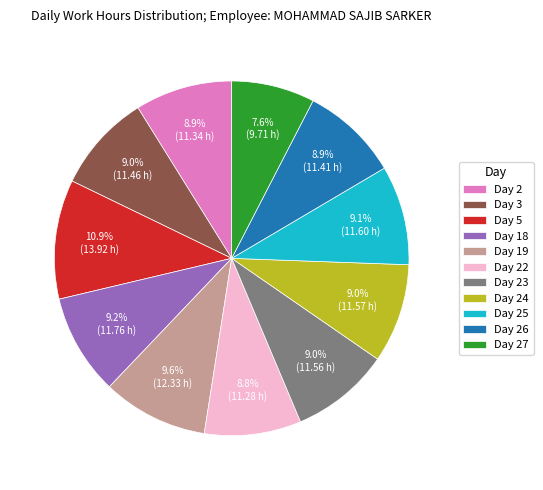

Combined, do Day 26 and Day 24 account for over 50%?

No